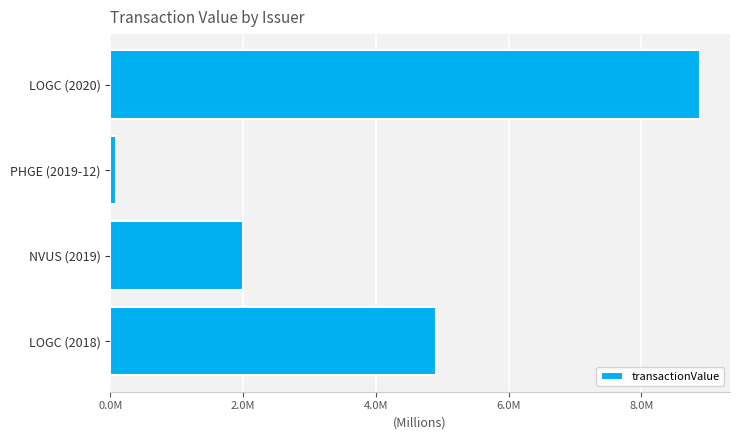

How many data points are above 2003232?

2